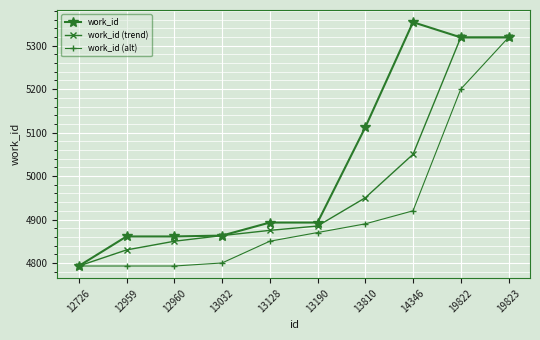

At how many categories does at least one series exceed 5220?

3